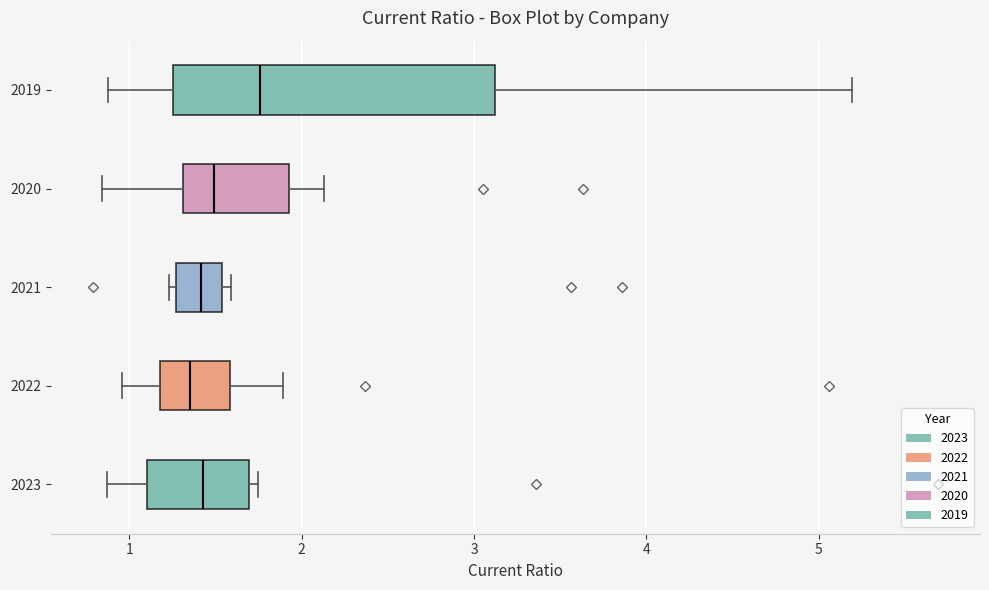

Where is the right edge of the box at y = 2023 on the x-axis? The values are not printed on the chart, so give them approximately, as read against the axis.

1.7